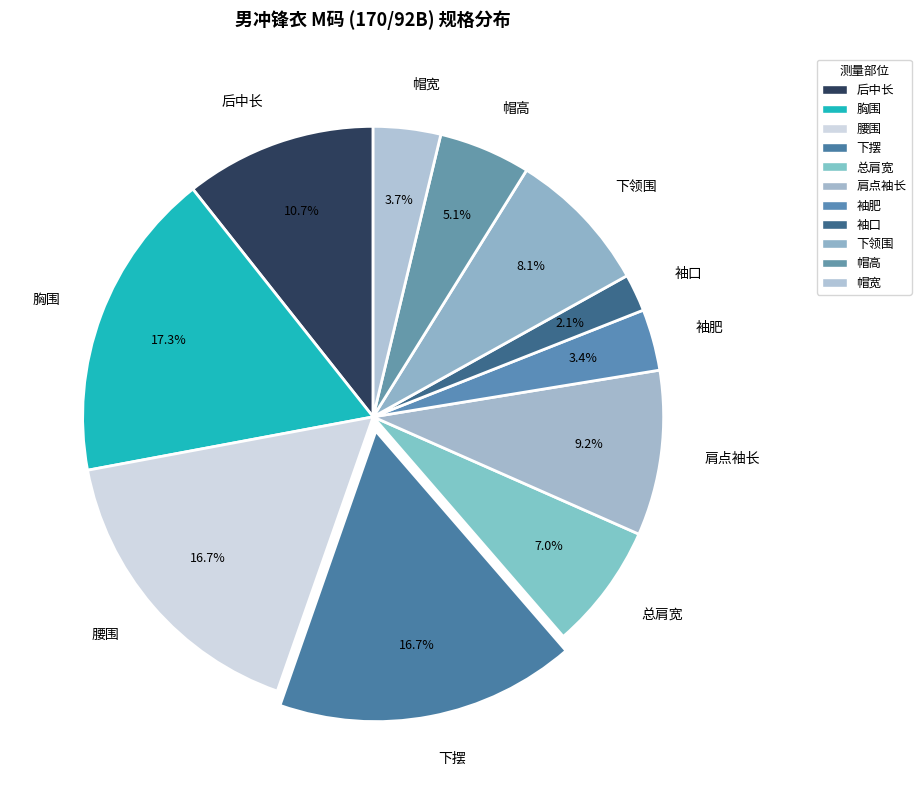

Which slice is the smallest?

袖口